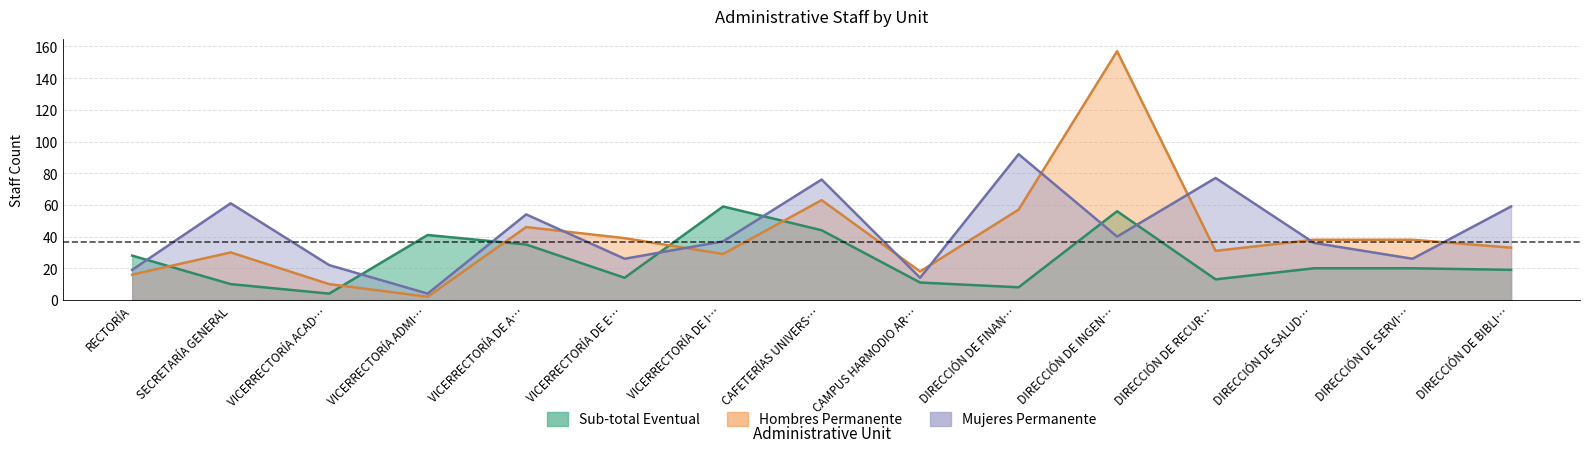

At which label is Mujeres Permanente closest to 48?

VICERRECTORÍA DE A…